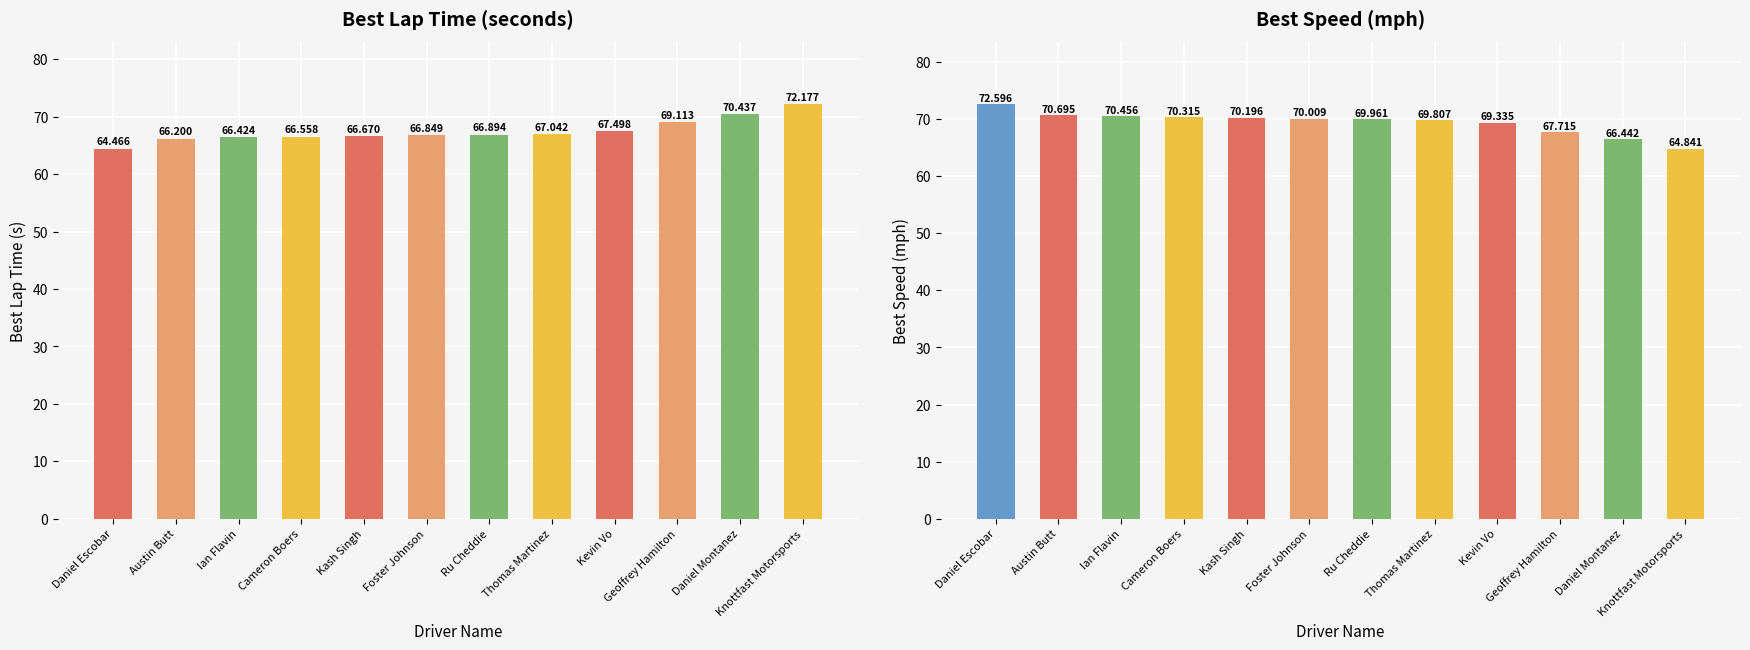

Rank the series at Ian Flavin from lowest to highest value.

Best Lap time, Best Speed